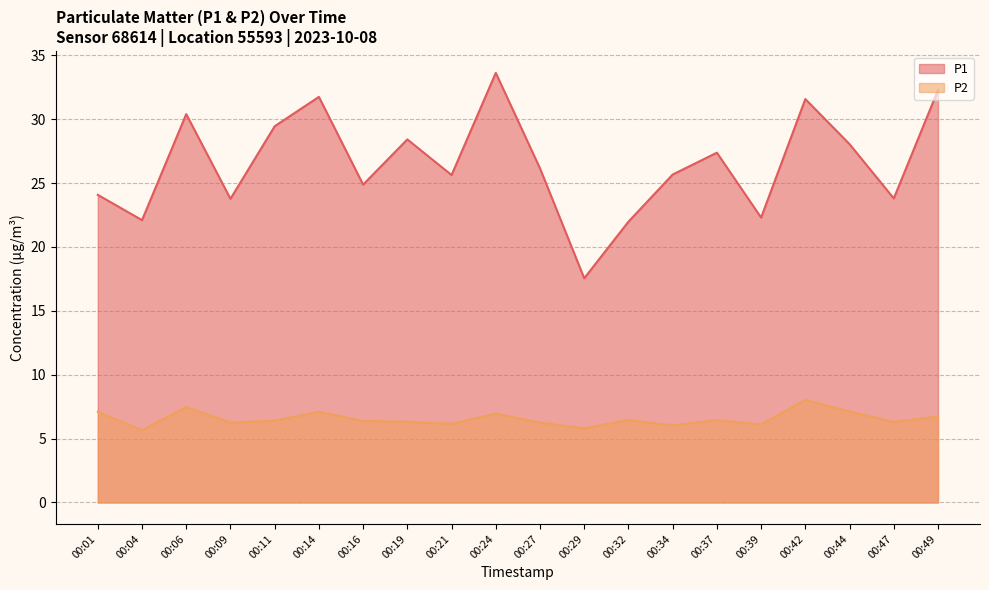

Is it true that P2 equals 6.4 at 00:16?

True